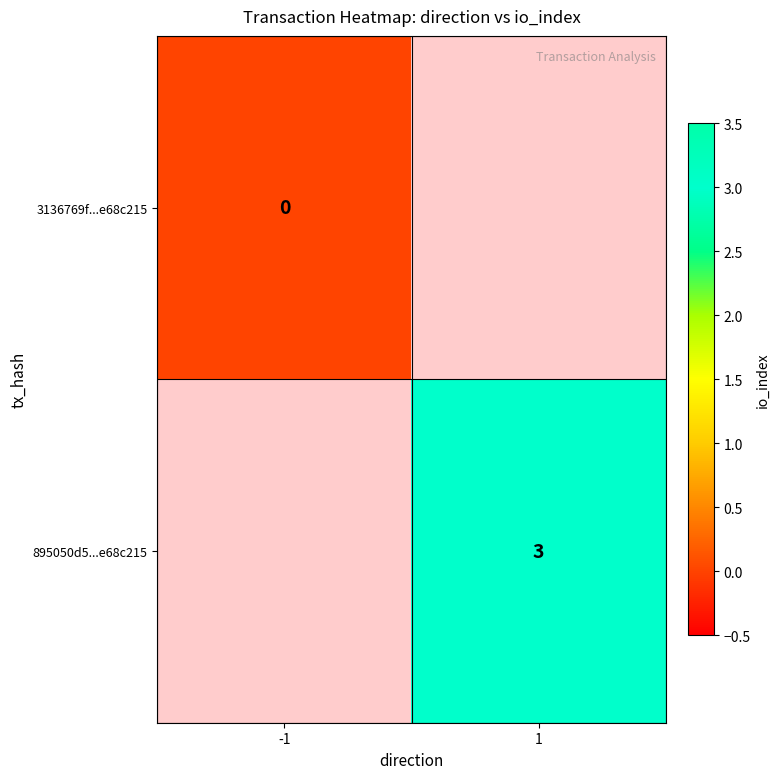

The value of 895050d5...e68c215 at 1 is 3. True or false?

True